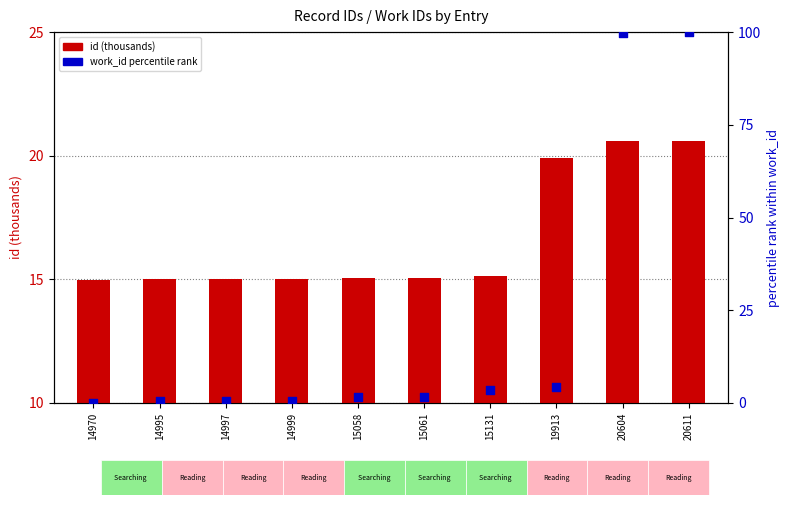

What is the total value across all series at 14999?

15.6